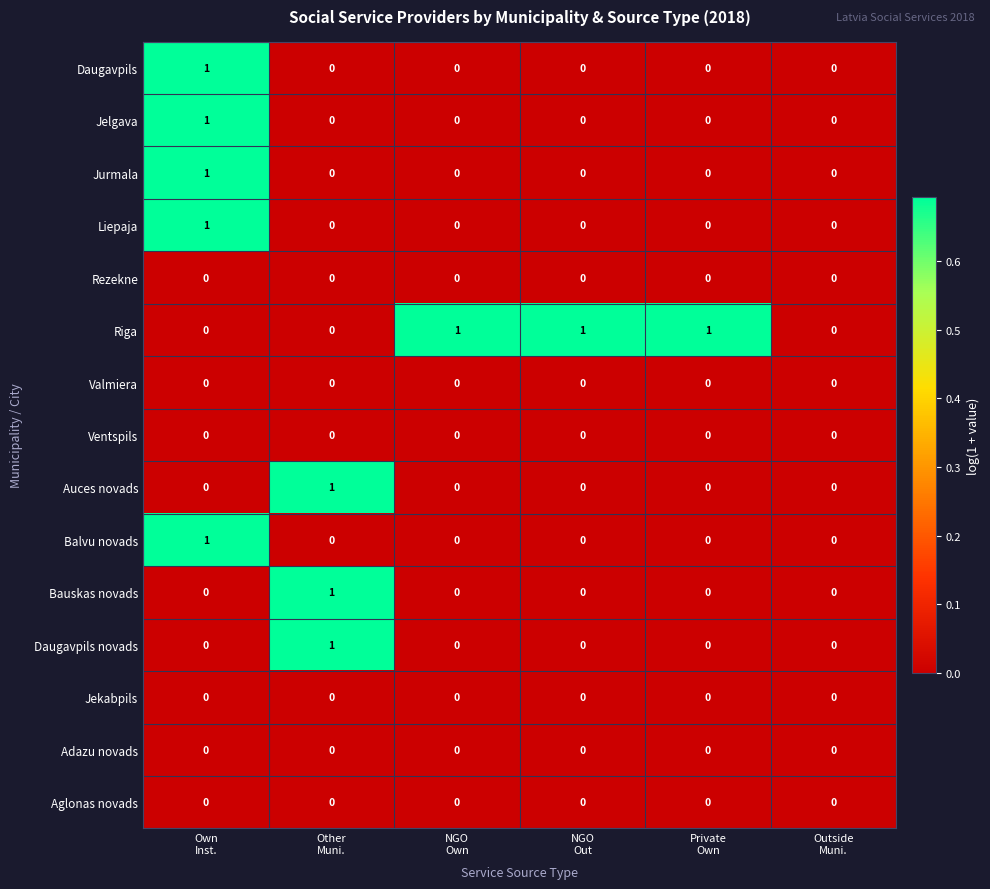

Count the number of categories in the chart.

6